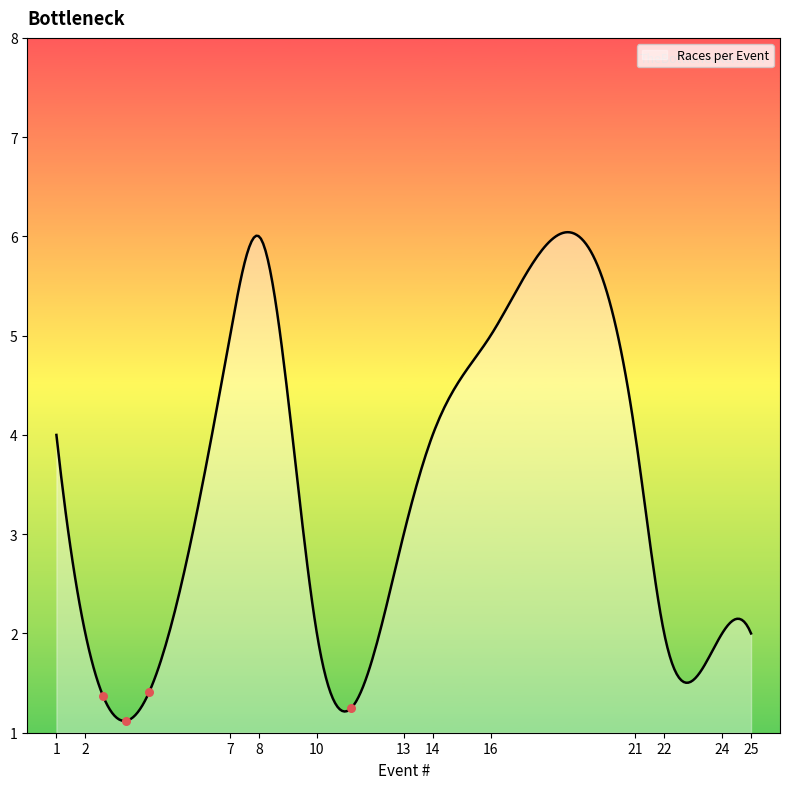

What is the smallest value displayed?

1.1